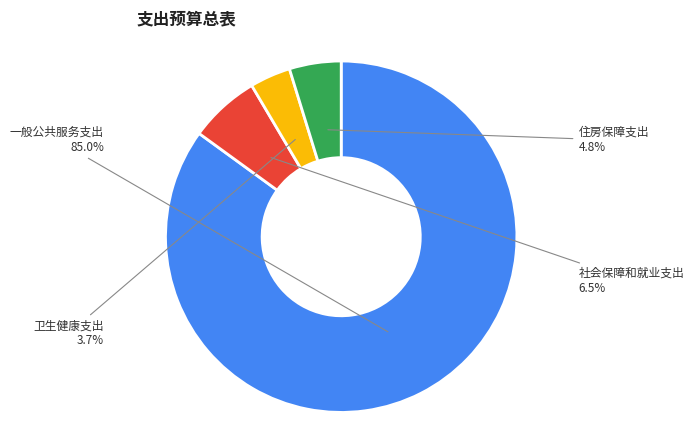

Is there any slice that represents more than half of the pie?

Yes